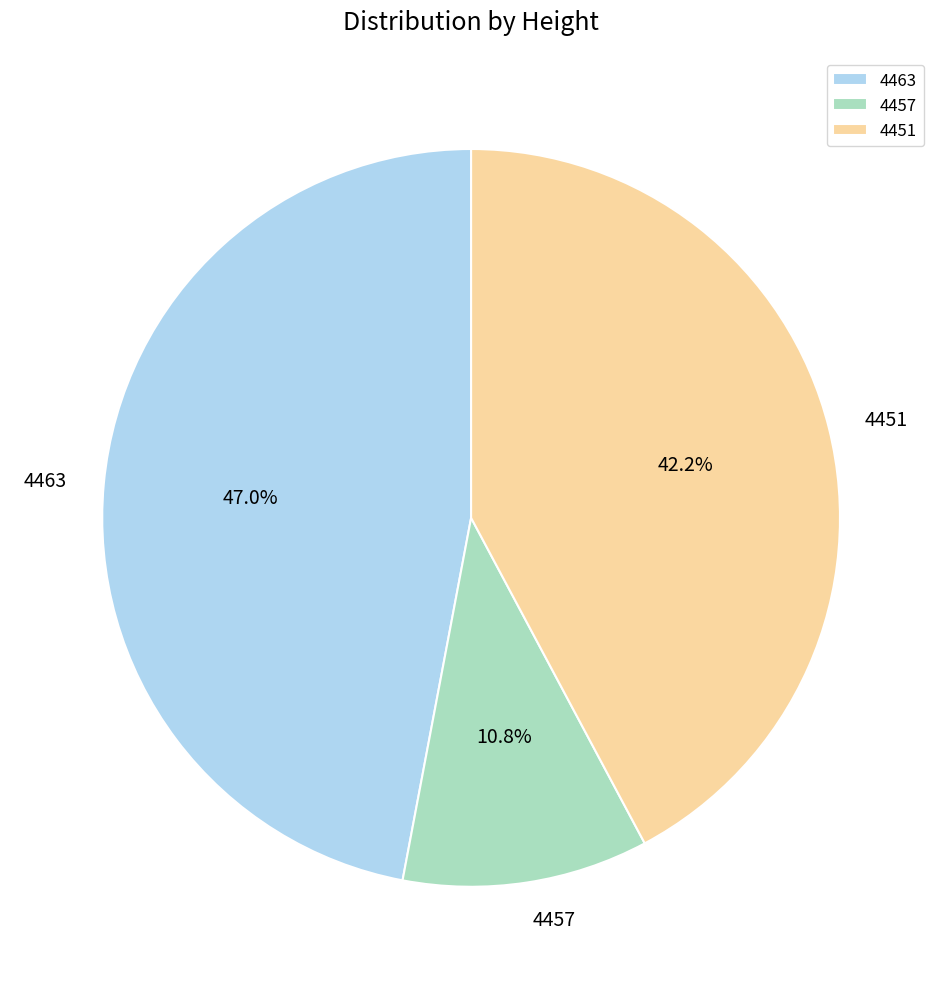

Approximately how many times larger is the value at 4451 compared to 4457?

3.9